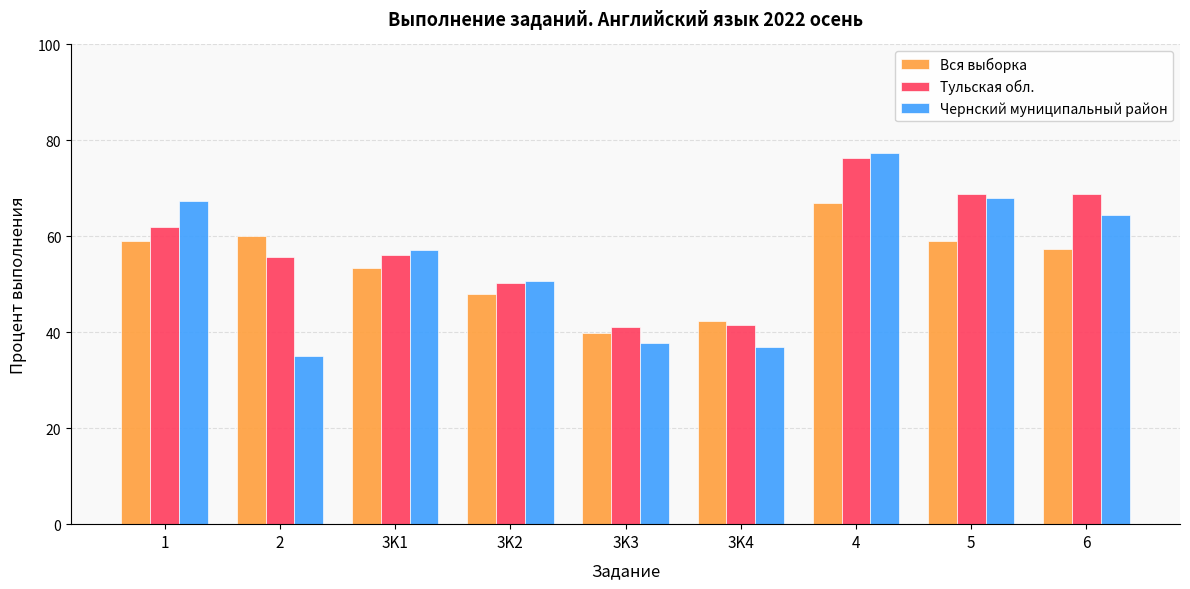

True or false: Чернский муниципальный район has a value of 67.5 at 1.

True